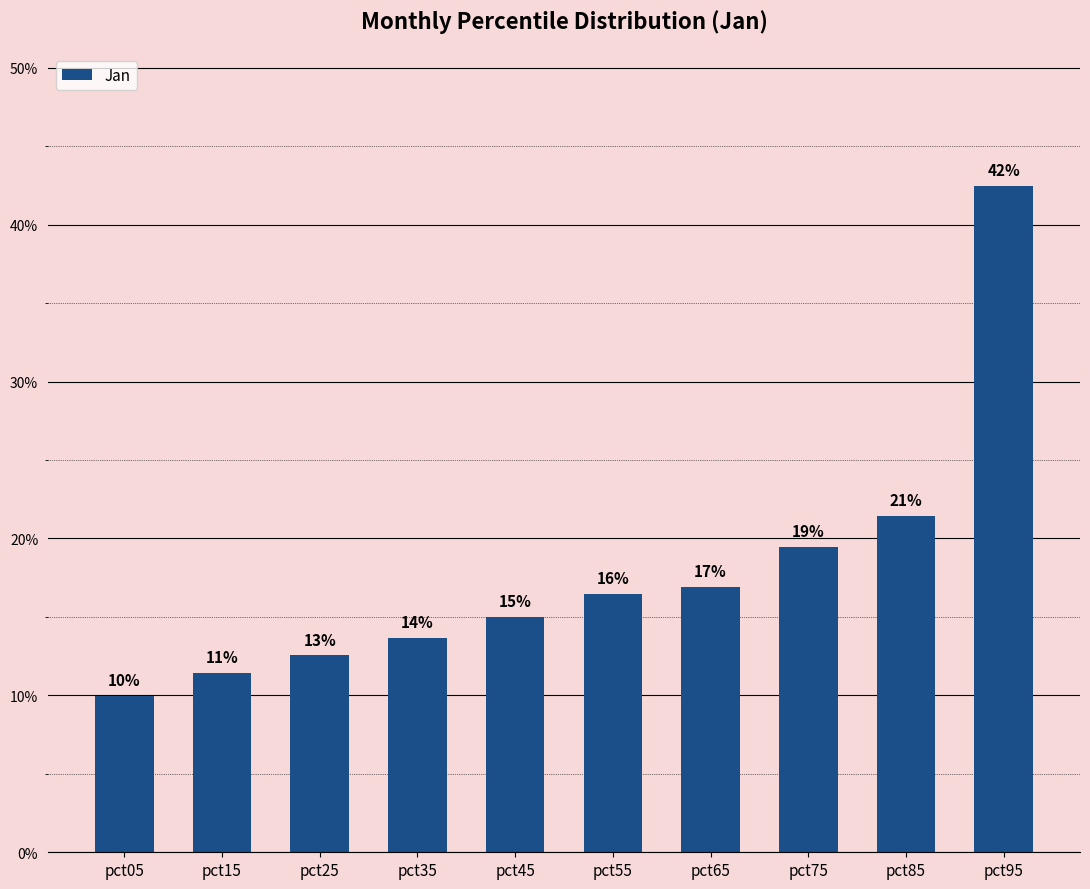

What is the smallest value displayed?

0.1